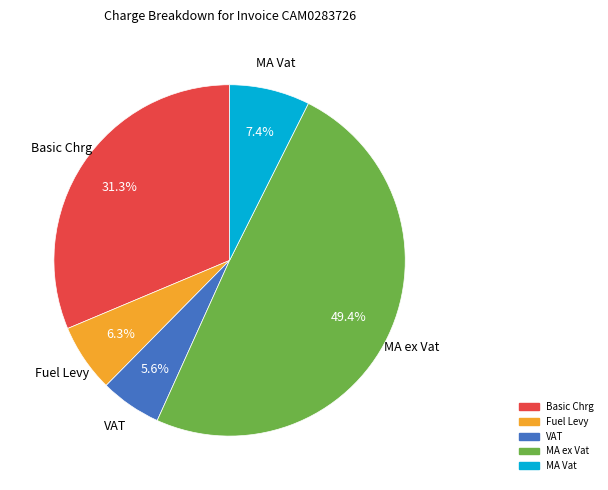

Is there a majority slice in this chart?

No